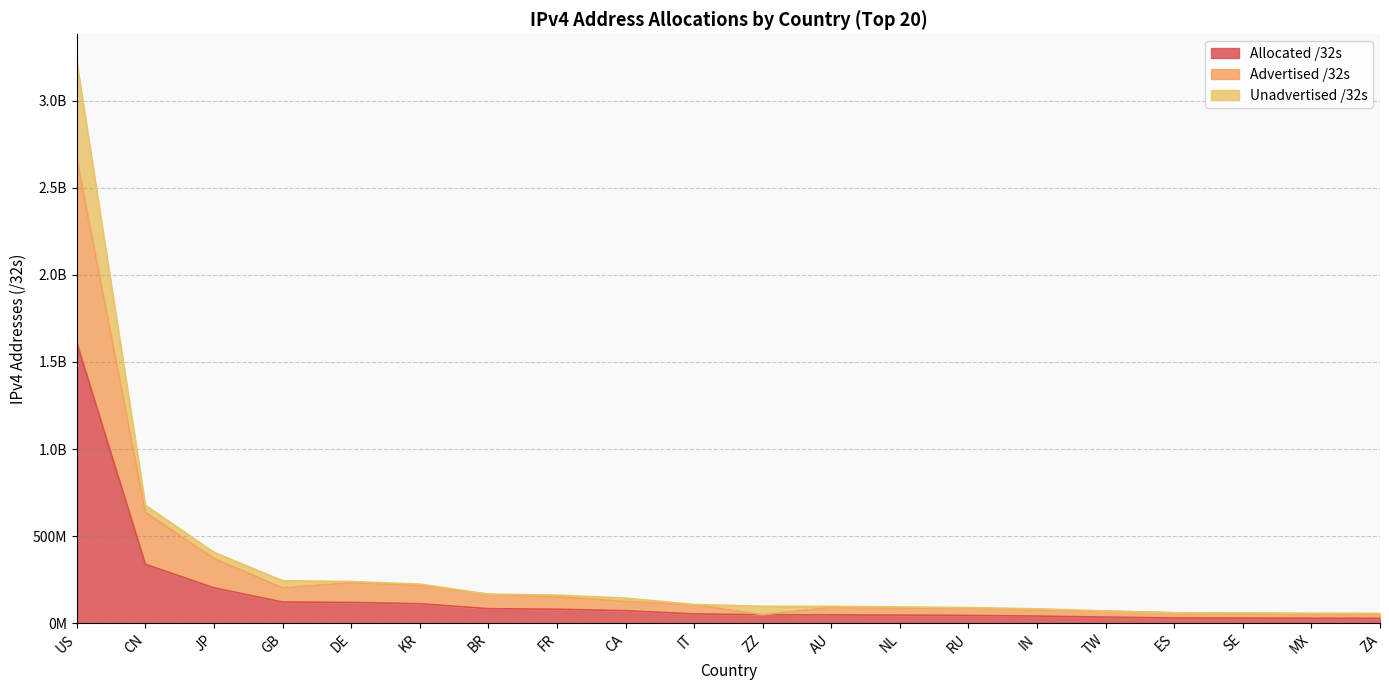

True or false: Allocated /32s and Unadvertised /32s intersect in this chart.

False